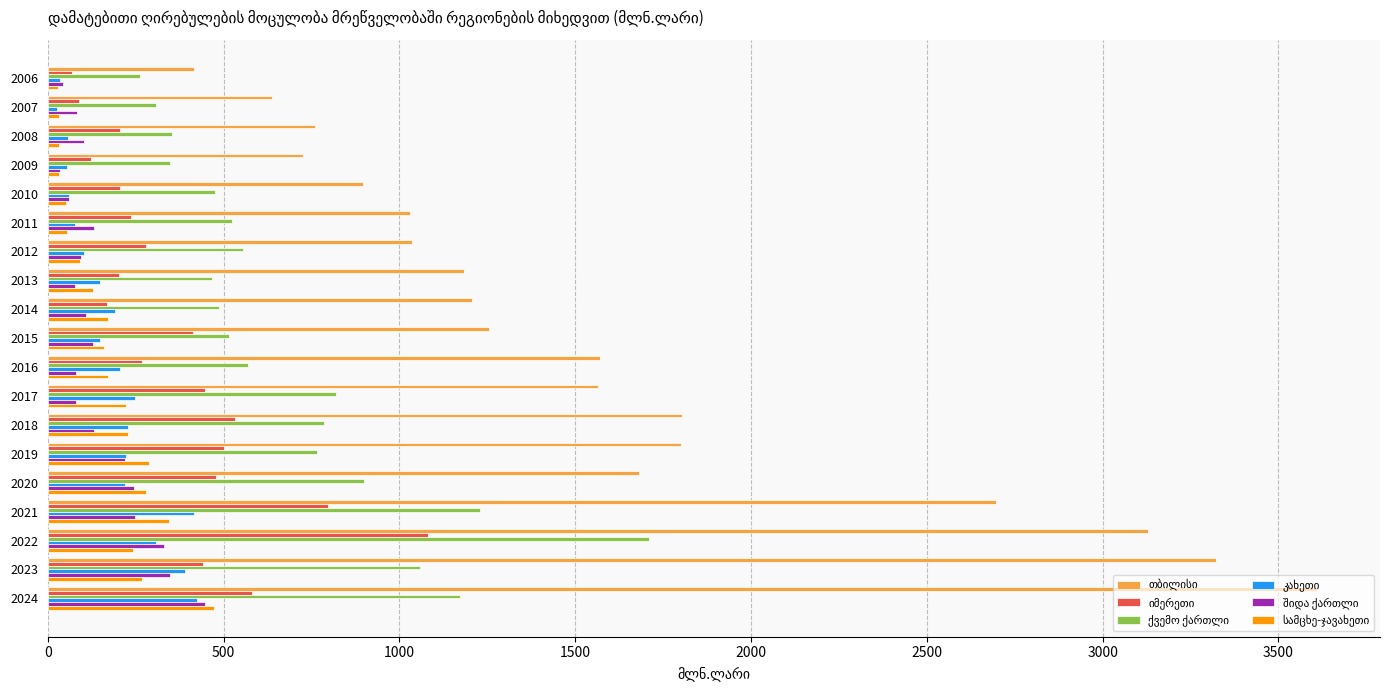

What is the spread (max minus min) of values at 2013?

1106.5